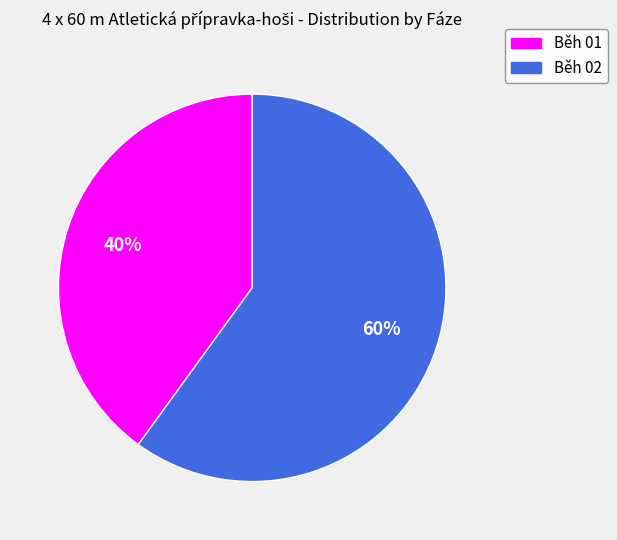

Count the number of slices in the pie.

2